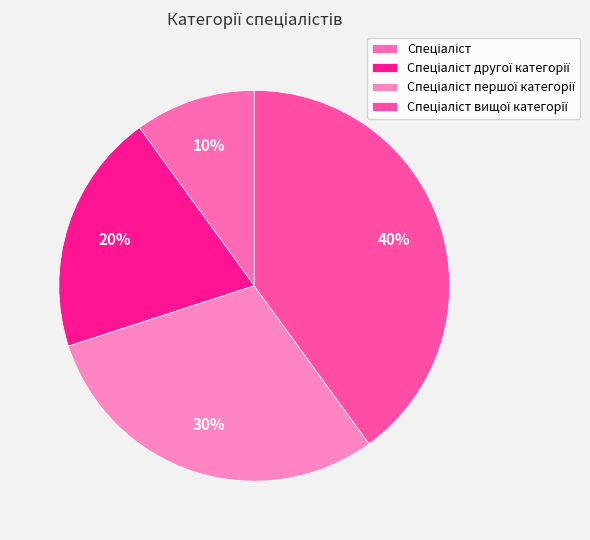

What is the smallest slice in the pie chart?

Спеціаліст